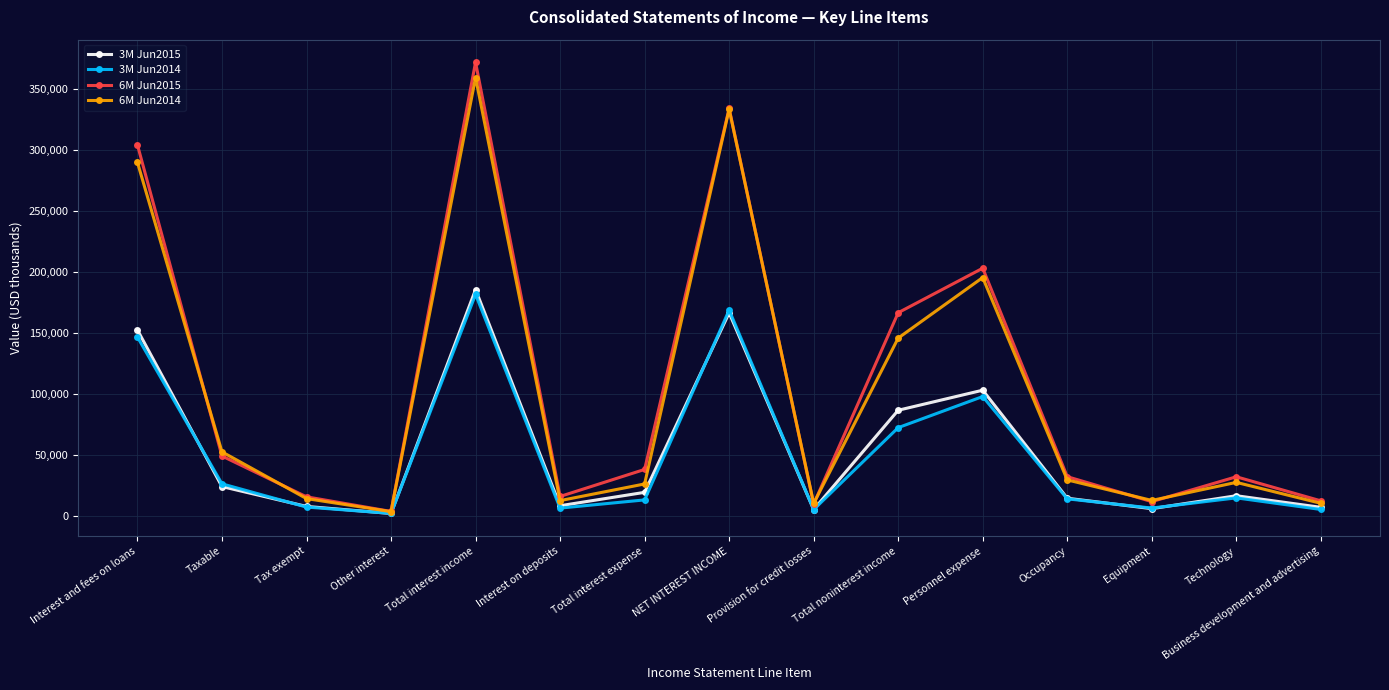

At which category does 3M Jun2014 reach its first local valley?

Other interest